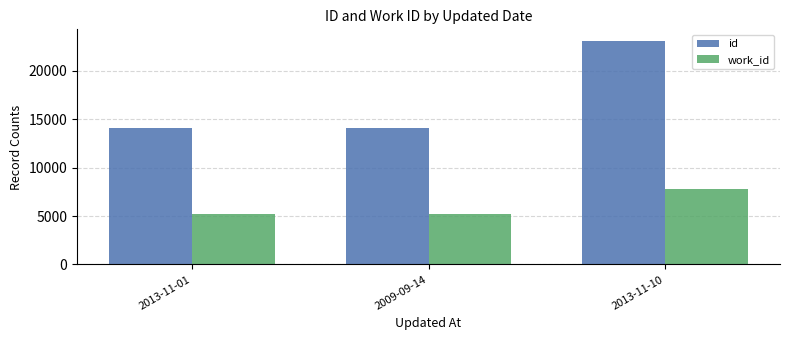

Between 2009-09-14 and 2013-11-10, which series saw the biggest shift?

id